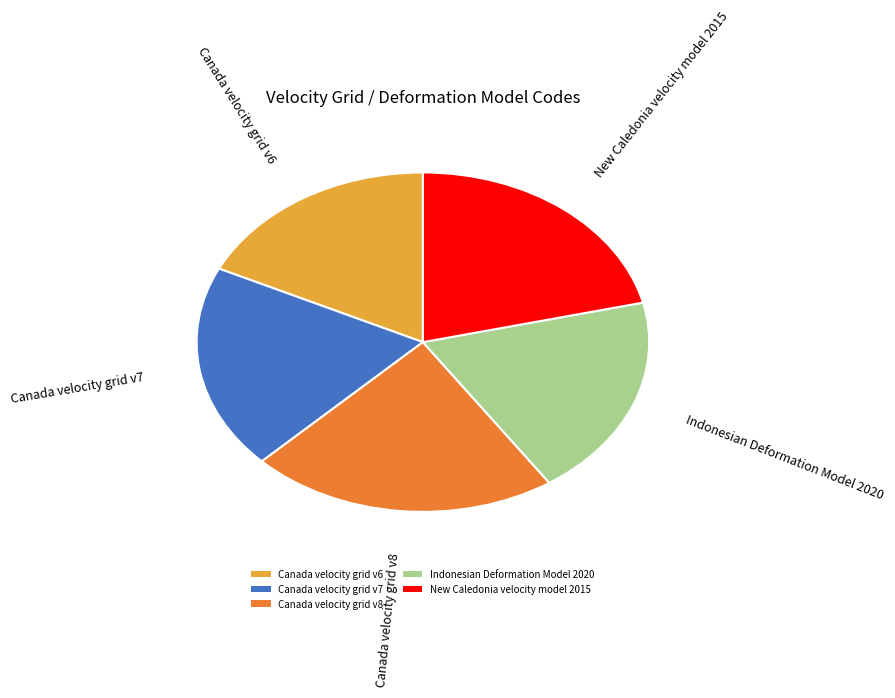

Count the number of slices in the pie.

5